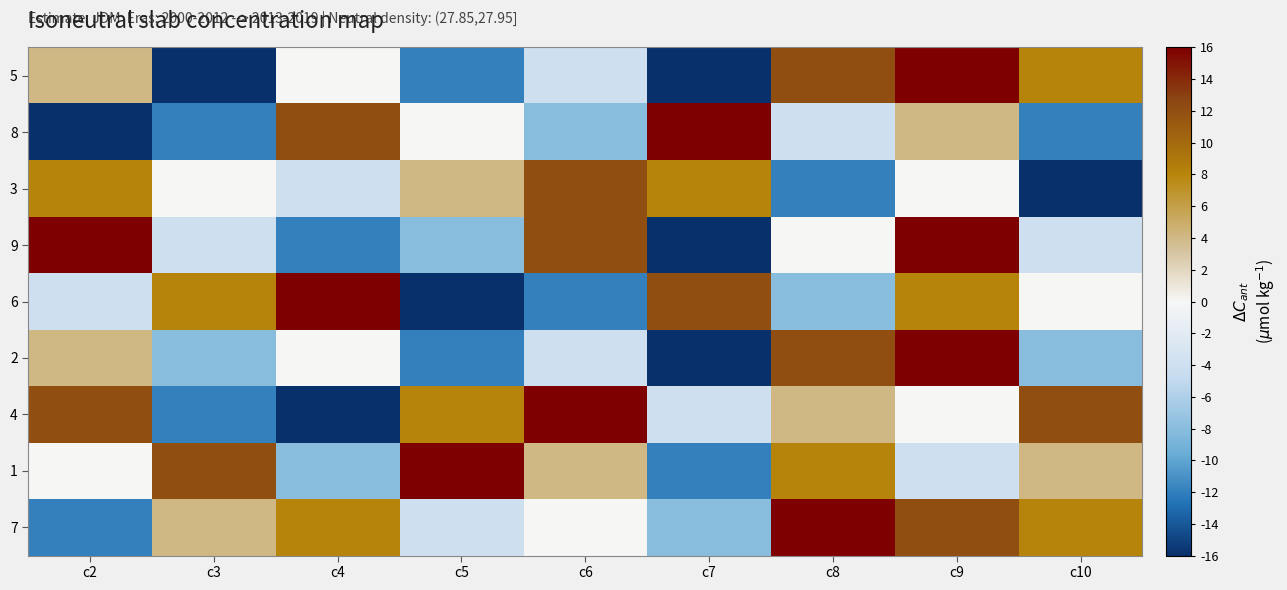

List the series in order of their peak value, highest first.

5, 8, 9, 6, 2, 4, 1, 7, 3